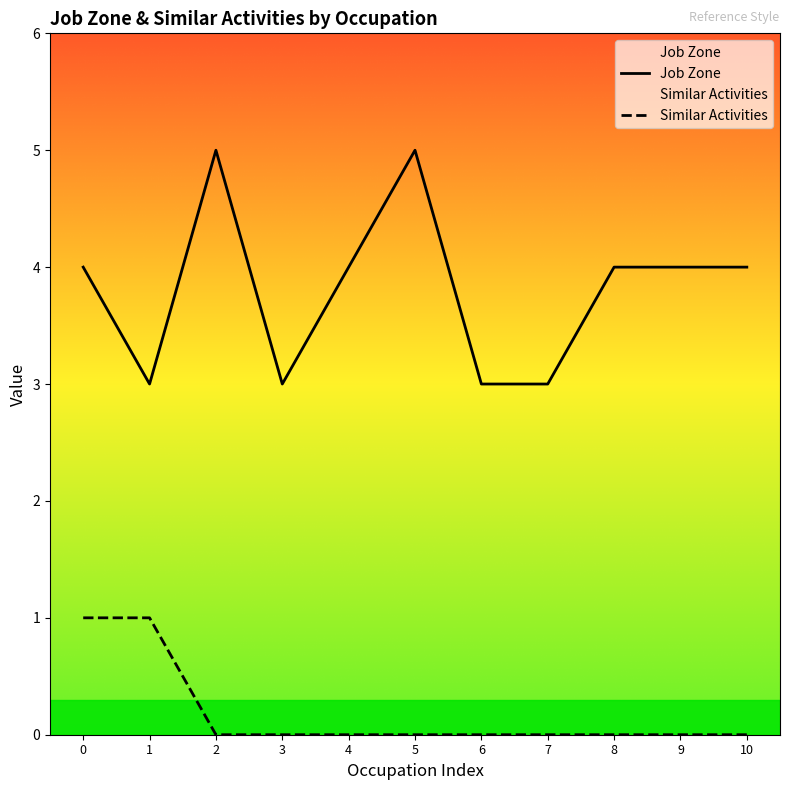

Where is Similar Activities nearest to the value 0?

2